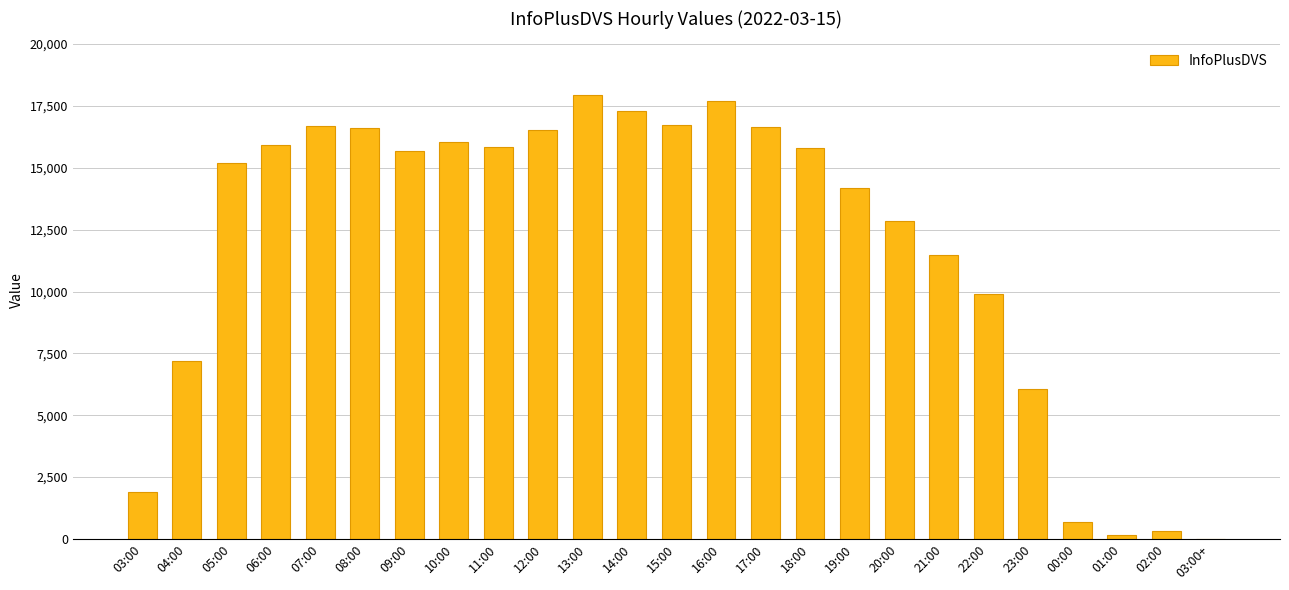

What is the difference between the values at 09:00 and 01:00?

15538